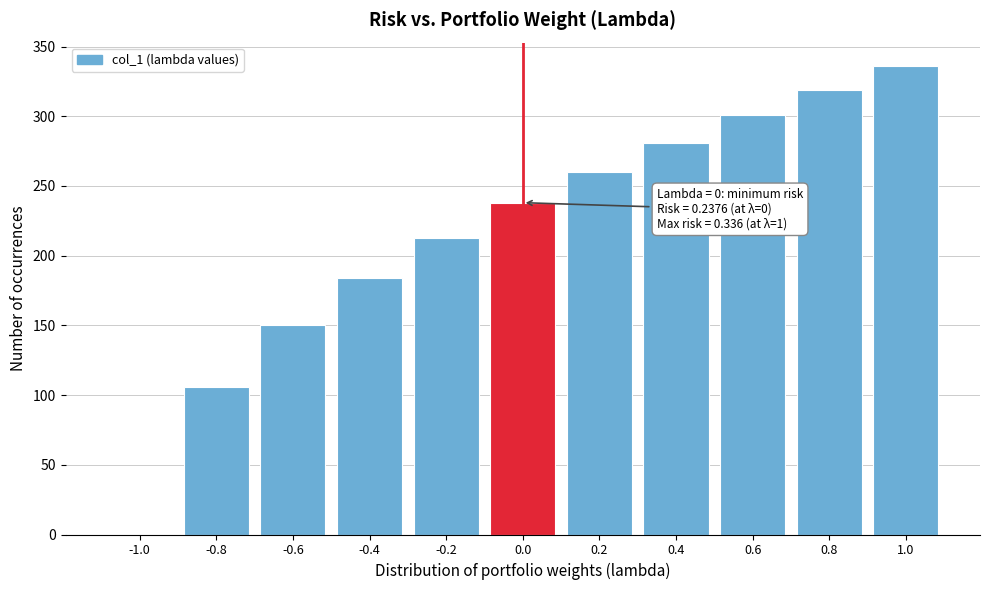

Reading left to right, list all the values displayed in this chart.

-1.0=0	-0.8=106	-0.6=150	-0.4=184	-0.2=213	0.0=238	0.2=260	0.4=281	0.6=301	0.8=319	1.0=336